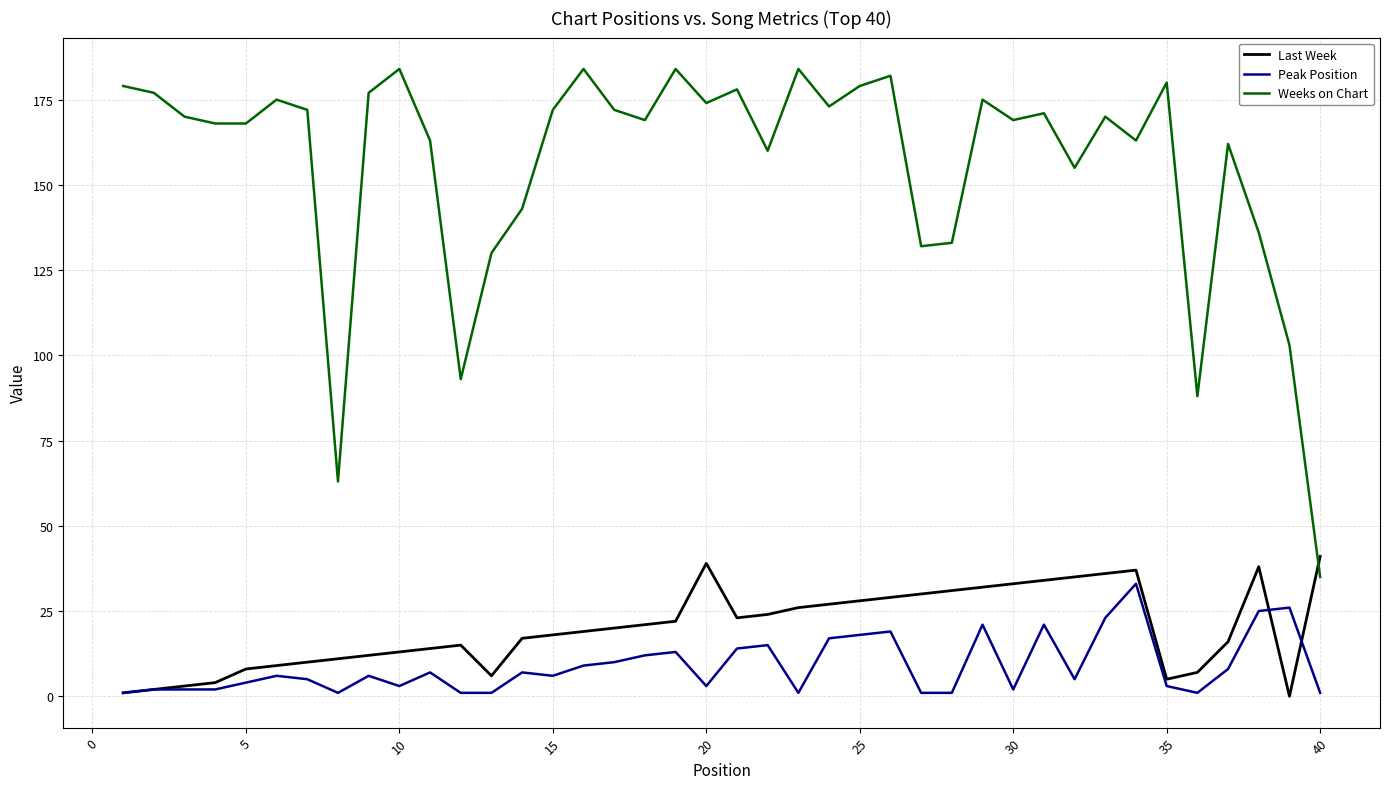

What is the maximum value for Weeks on Chart?

184